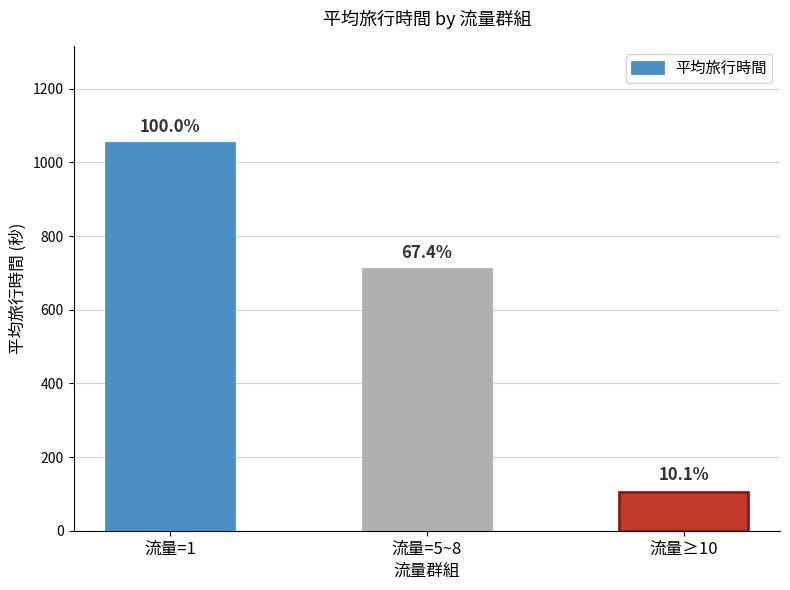

What is the ratio of the value at 流量=1 to the value at 流量=5~8?

1.5